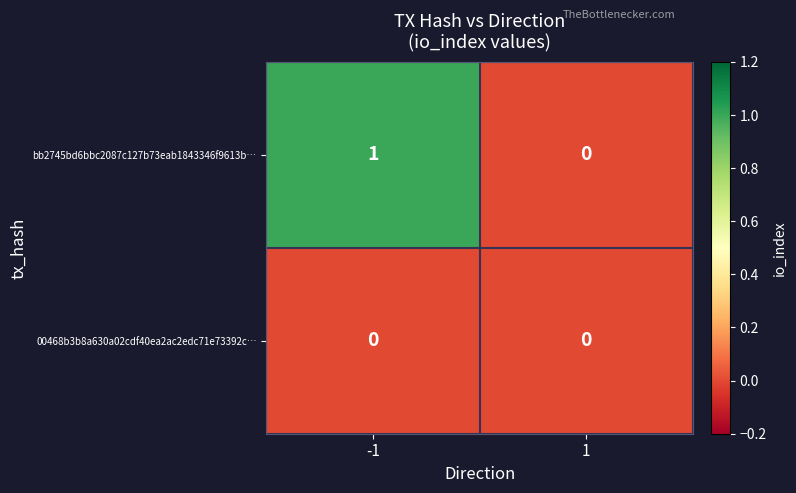

What is the greatest value displayed?

1